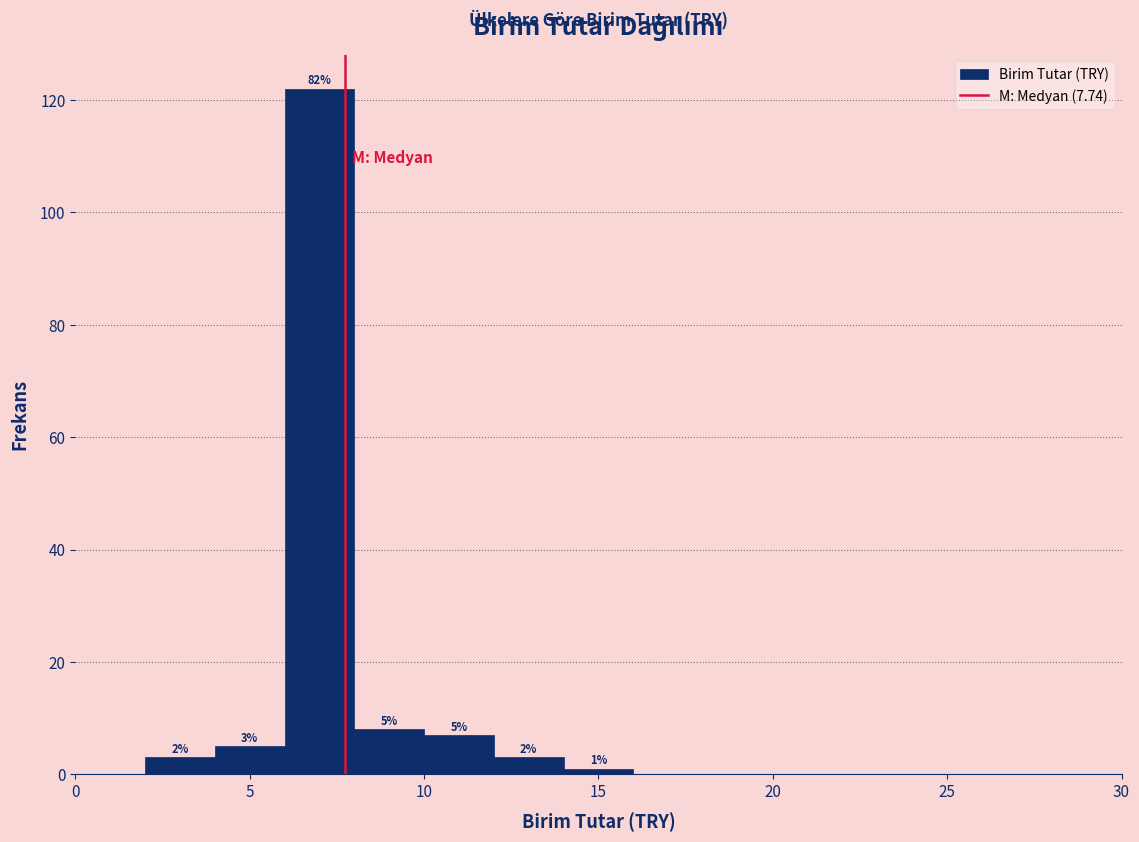

Which range on the x-axis has the tallest bar?

6 to 8